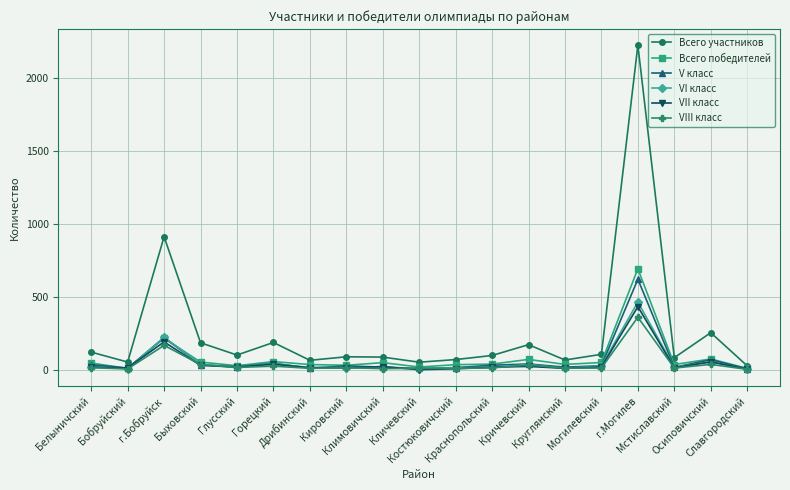

What is the maximum value shown in the chart?

2225